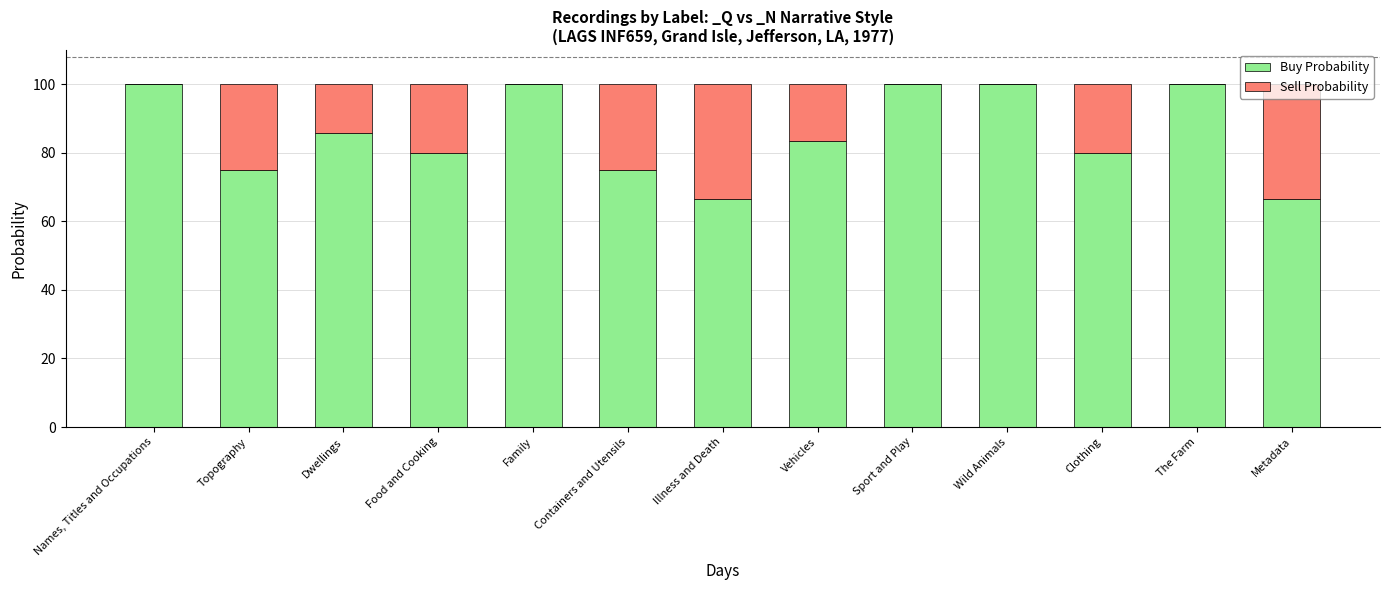

Is it true that Buy Probability equals 75.0 at Topography?

True